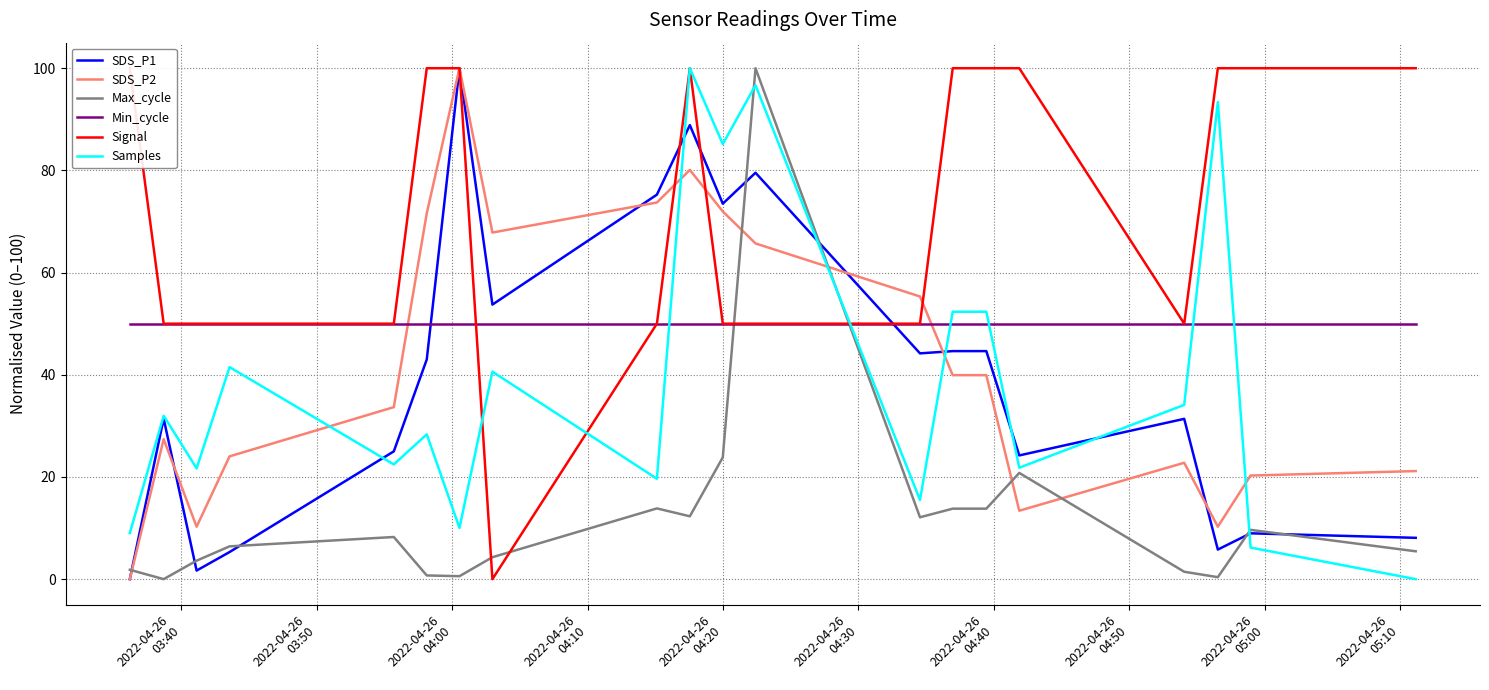

True or false: Min_cycle and Samples cross at least once.

True